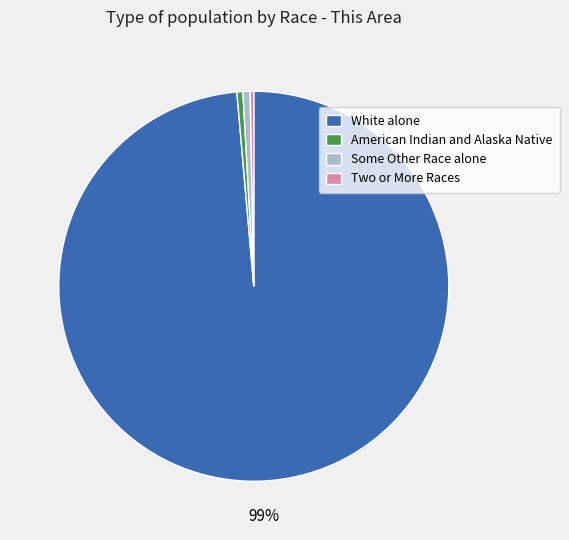

To the nearest percent, what is the average slice percentage?

25%